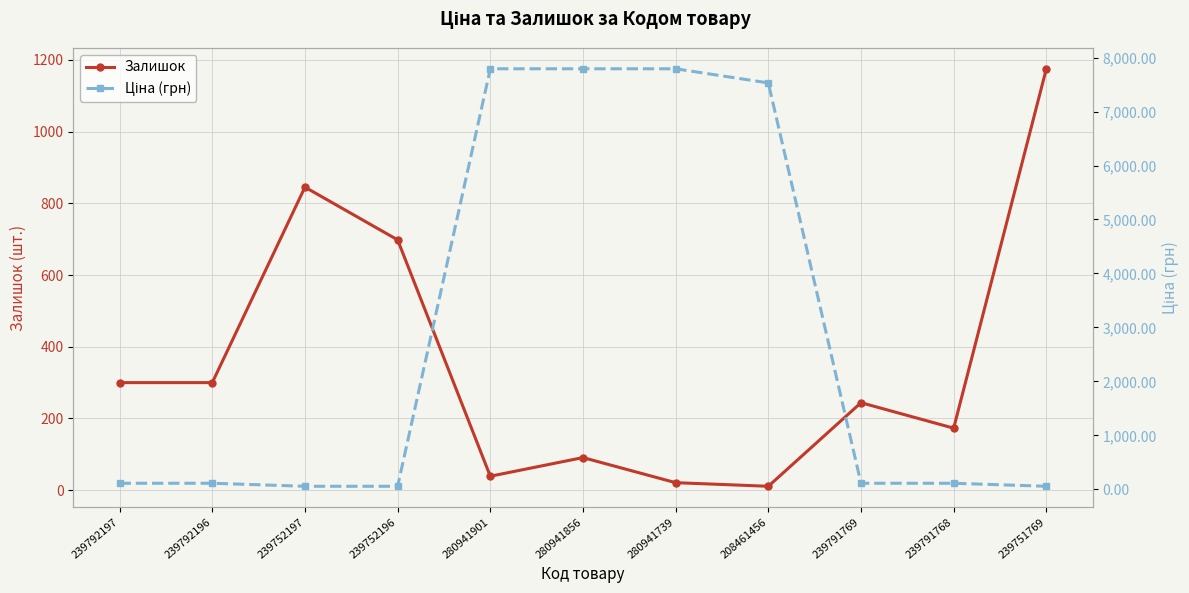

How many intersections are there between Ціна (грн) and Залишок?

2